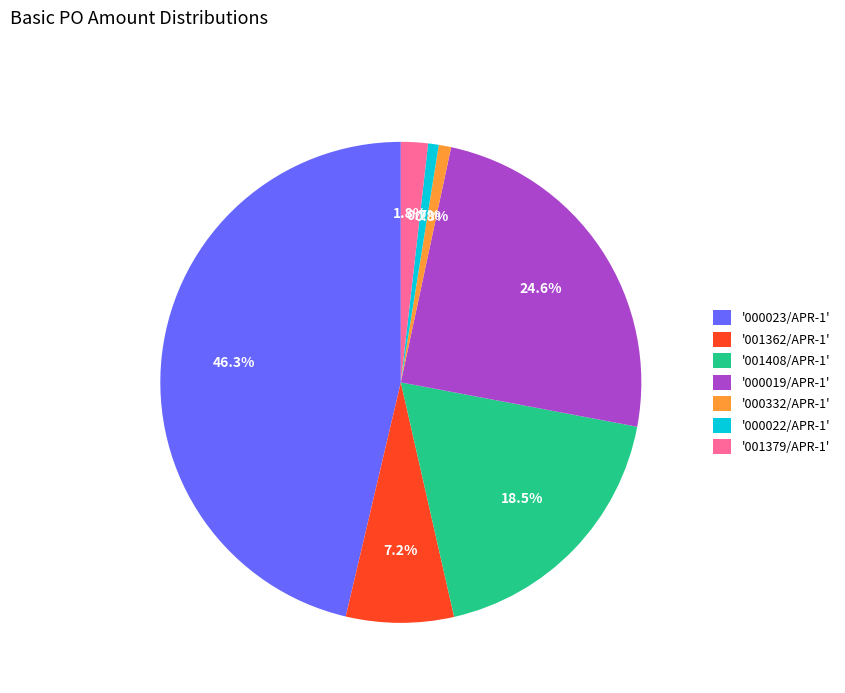

Count the number of slices in the pie.

7